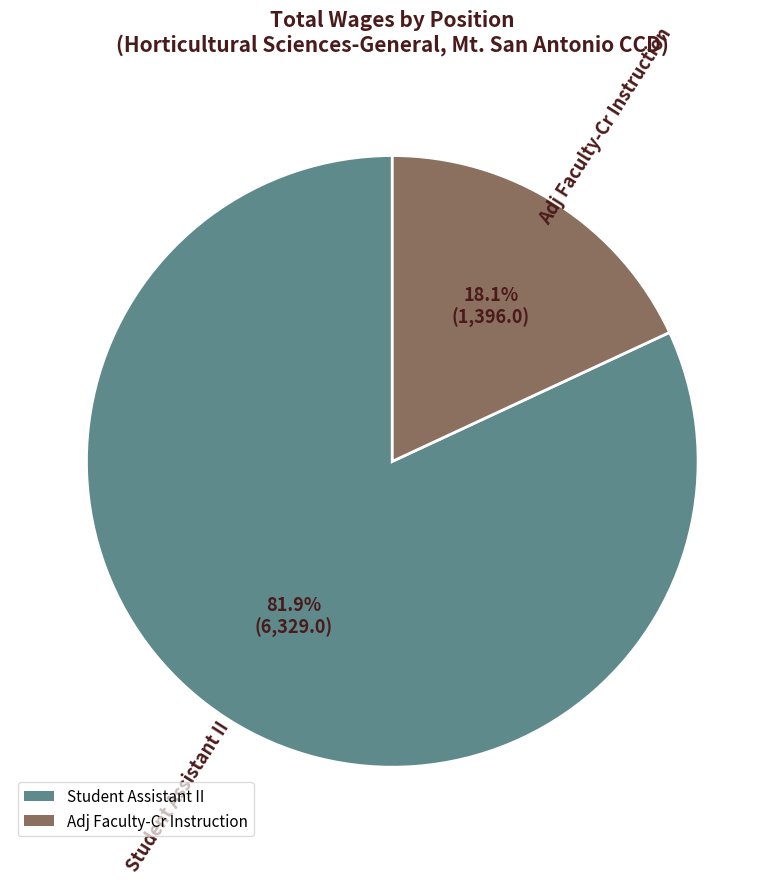

Does Adj Faculty-Cr Instruction represent more than half of the total?

No